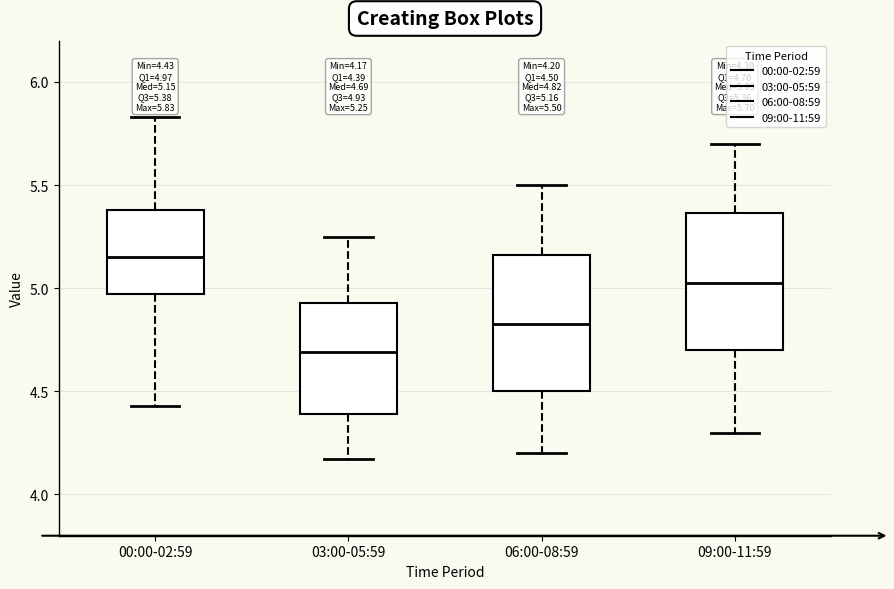

Which box has the highest median line?

00:00-02:59